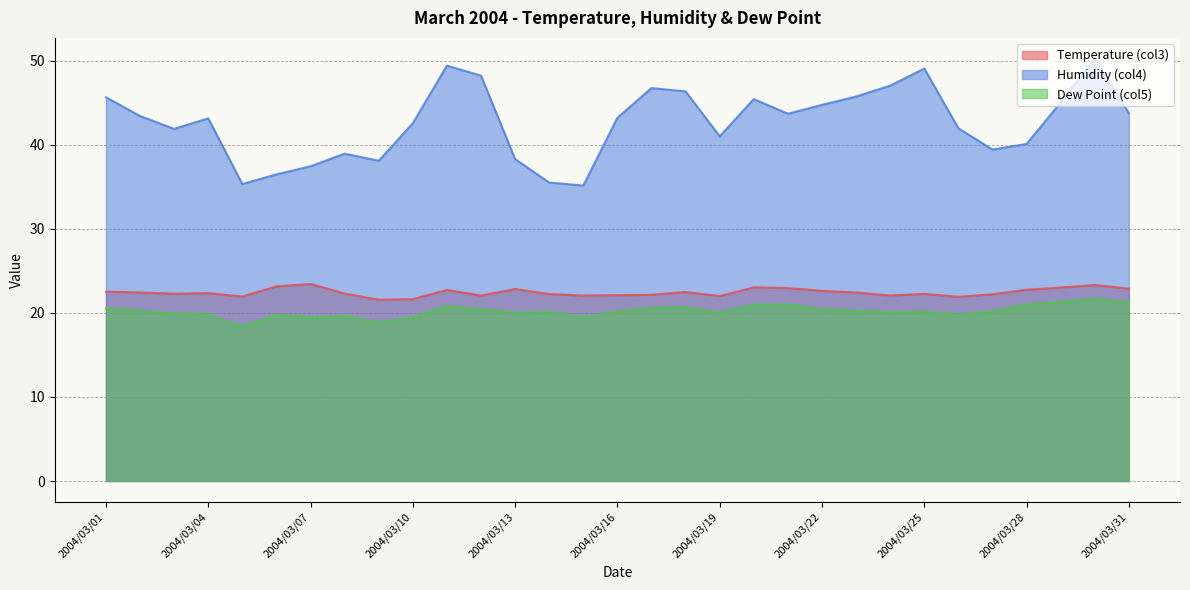

What value does the Temperature (col3) series have at 2004/03/12?

22.1